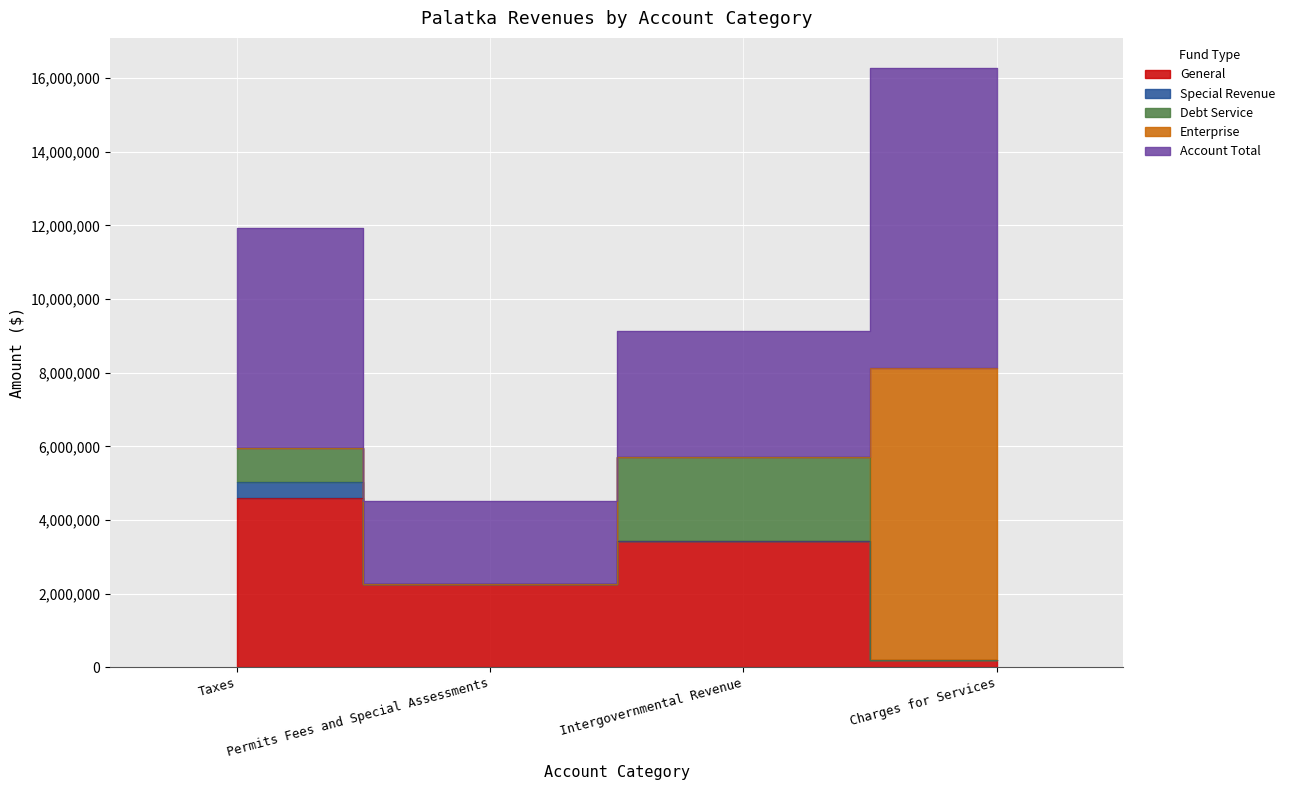

True or false: Debt Service has a value of 820562 at Intergovernmental Revenue.

False